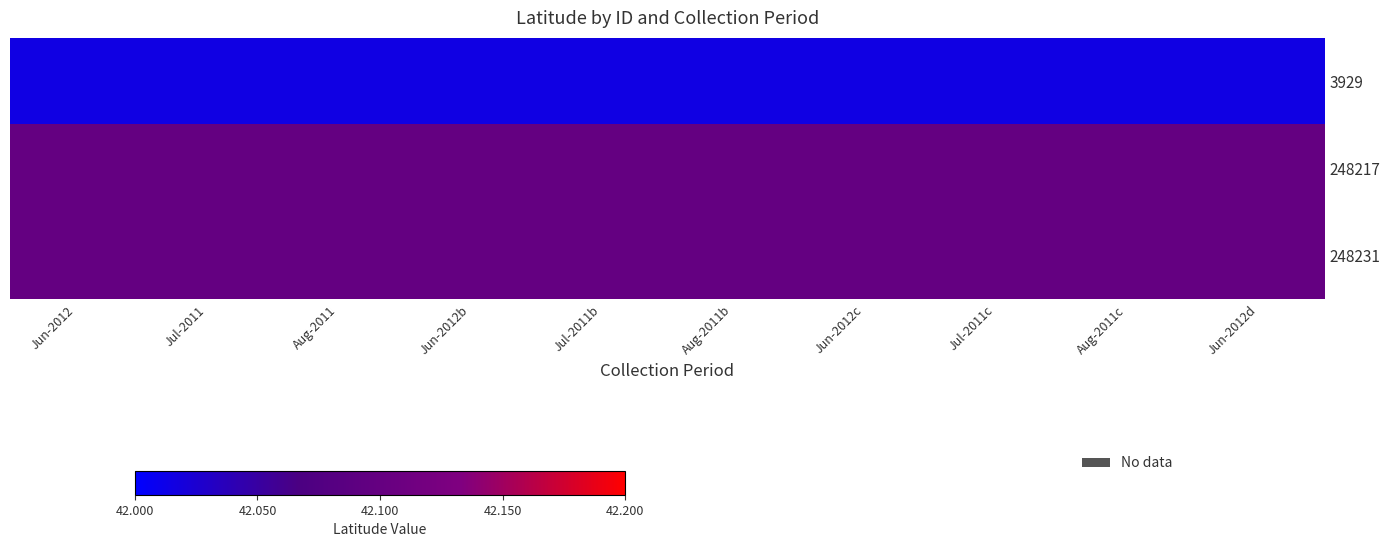

Between Jun-2012d and Jun-2012b, which is larger?

Jun-2012d